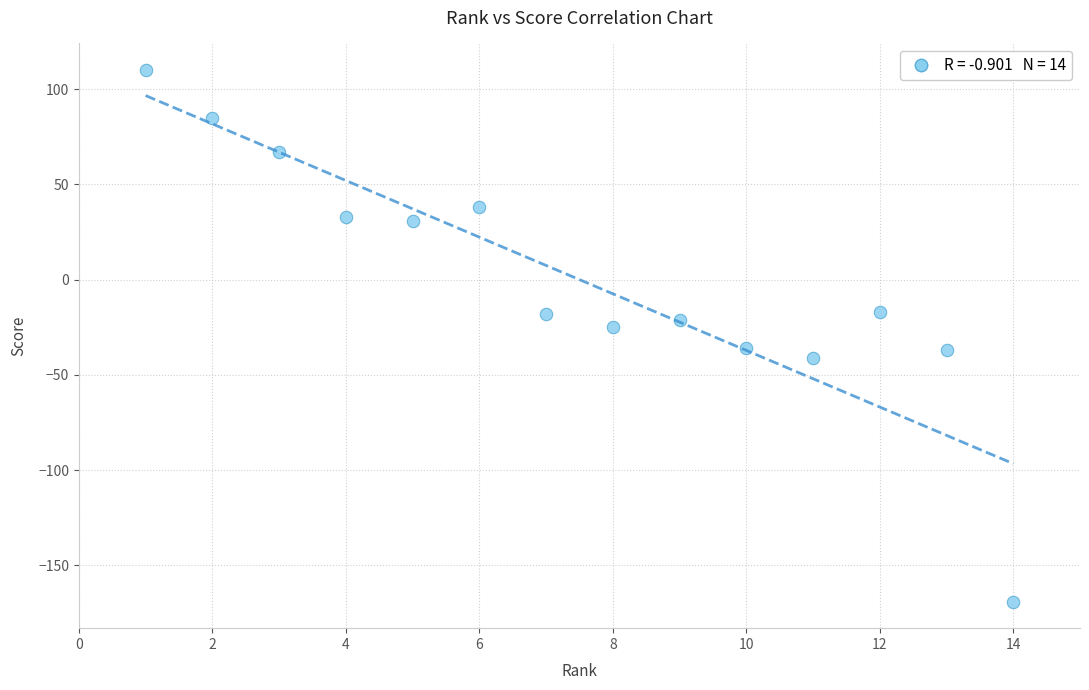

What is the range of X values (max minus min)?

13